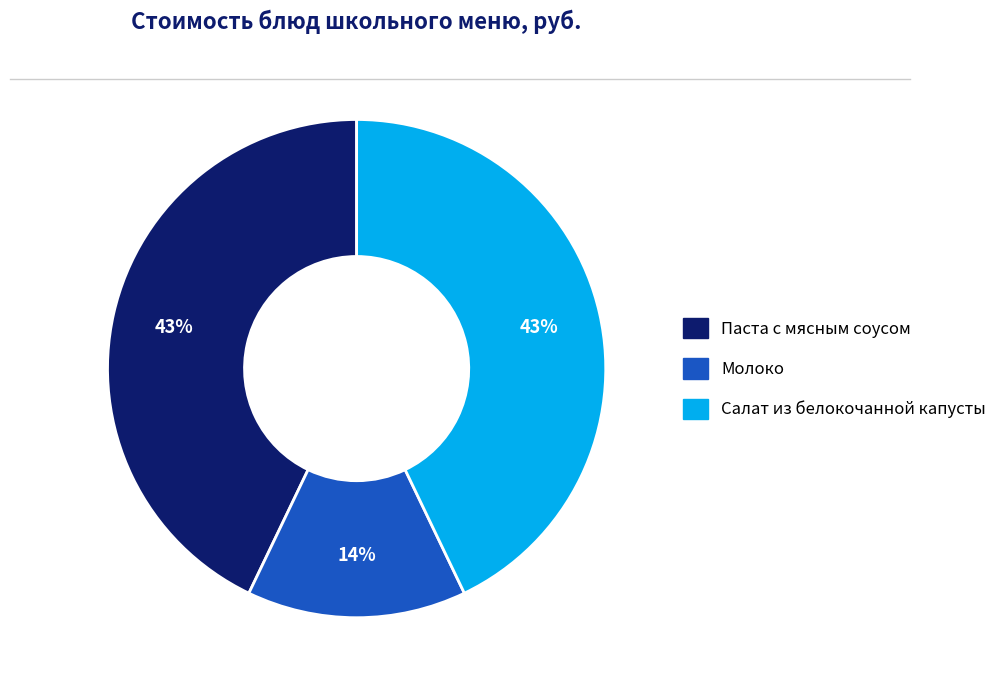

Does any single category account for the majority?

No